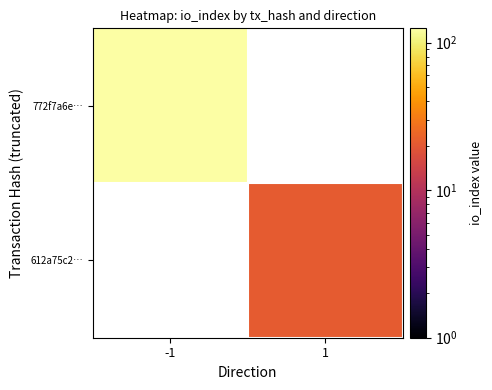

Is the value of 772f7a6e… at -1 greater than the value of 612a75c2… at -1?

No